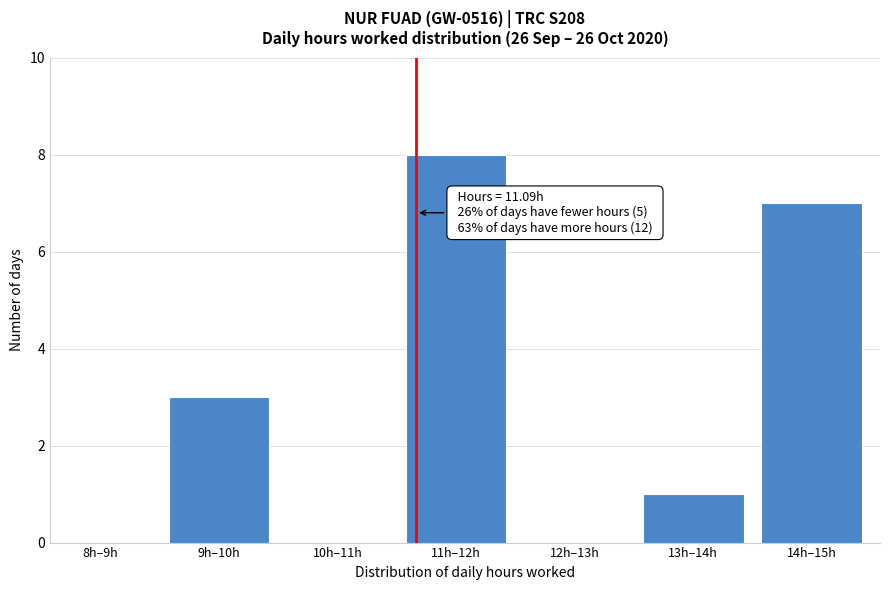

Reading right to left, what are all the values shown in this chart?

14h–15h=7	13h–14h=1	12h–13h=0	11h–12h=8	10h–11h=0	9h–10h=3	8h–9h=0